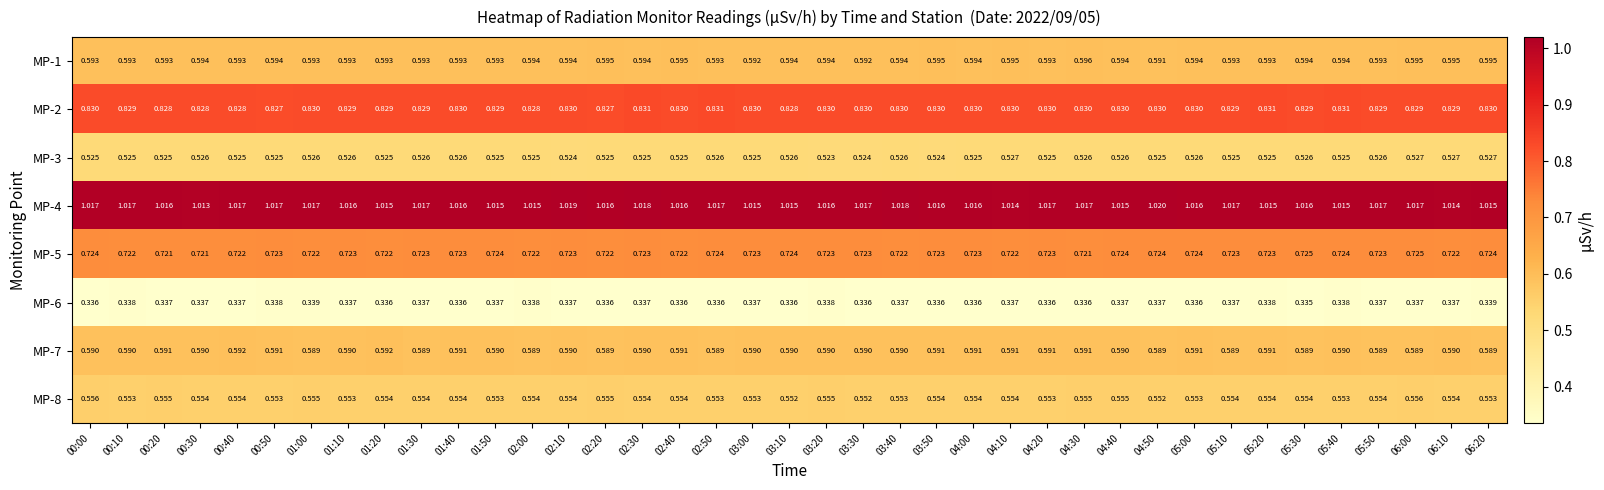

Is the value of MP-7 at 04:10 greater than the value of MP-8 at 04:00?

Yes